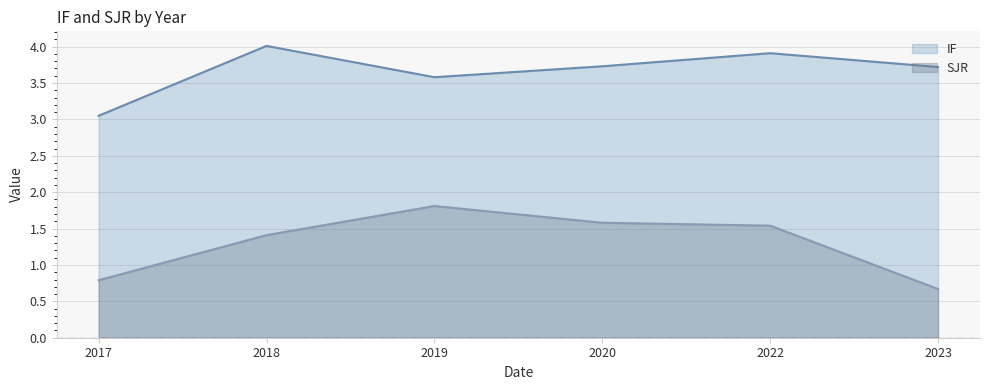

Rank the series by their average value, from highest to lowest.

IF, SJR